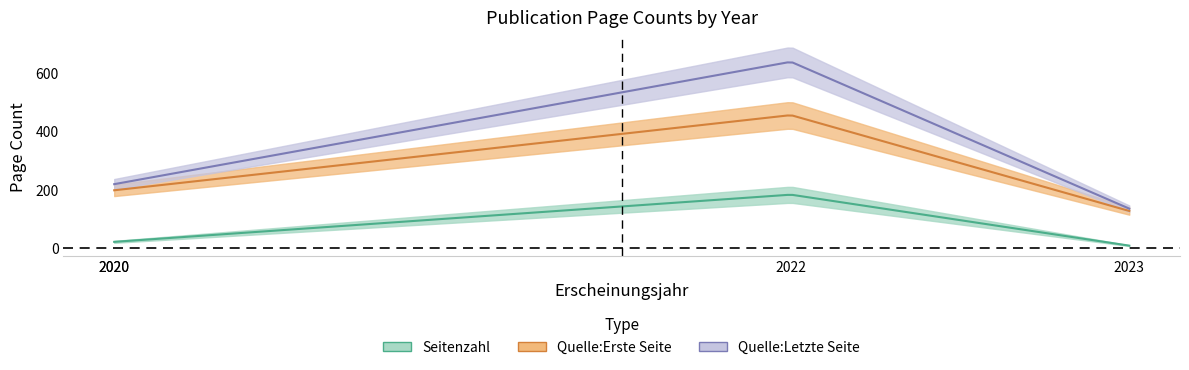

True or false: Quelle:Letzte Seite and Seitenzahl intersect in this chart.

False